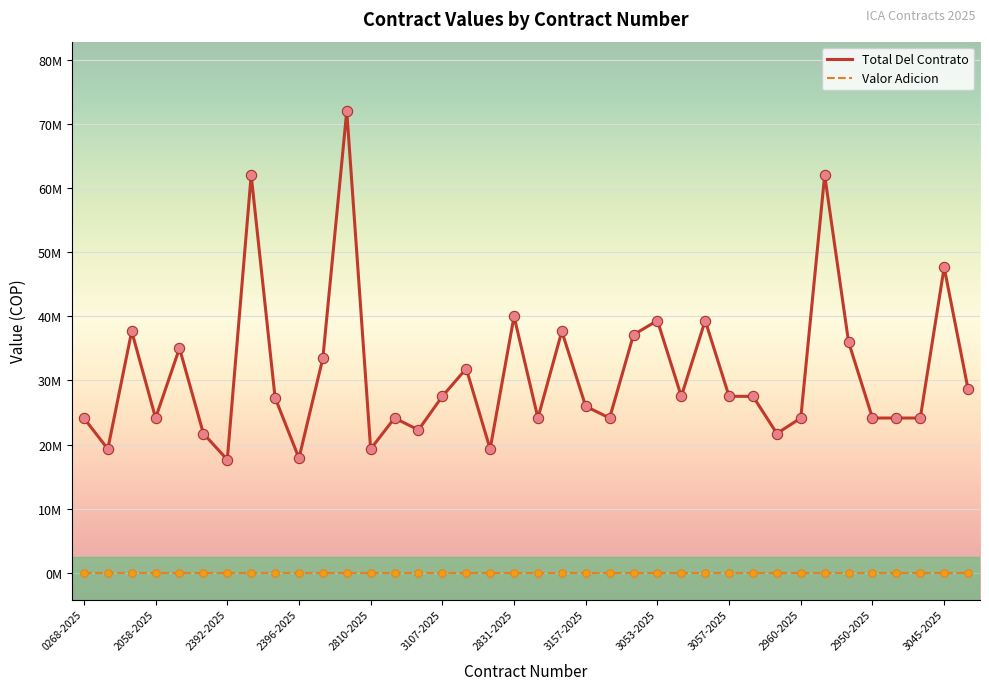

What are all the series names shown in the legend?

Total Del Contrato, Valor Adicion